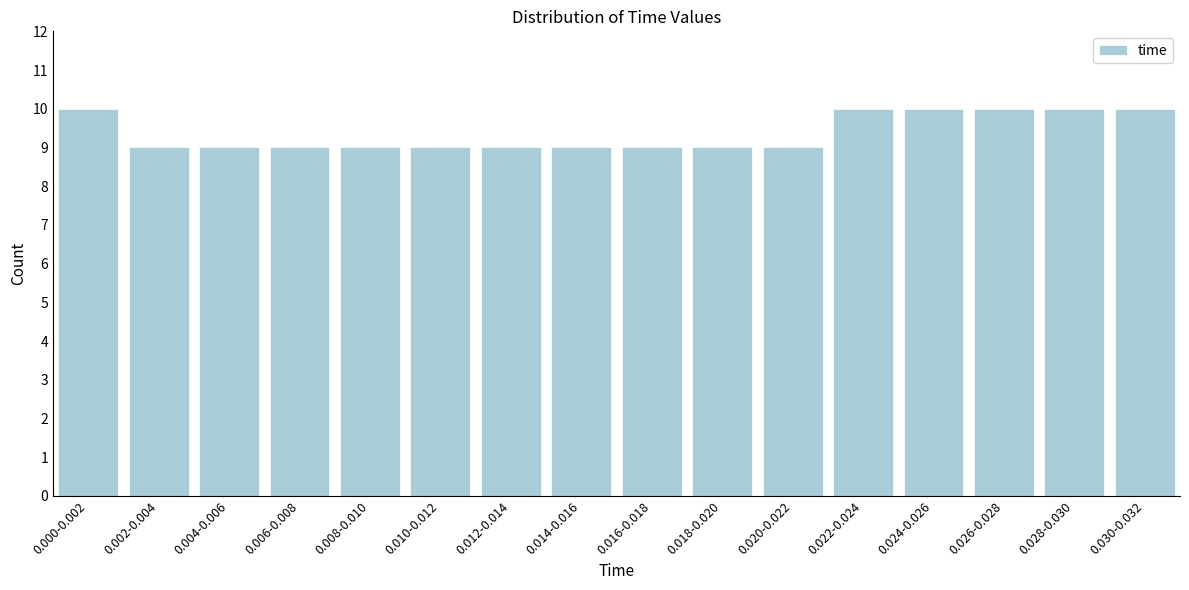

Reading left to right, transcribe all the data shown in this chart.

10	9	9	9	9	9	9	9	9	9	9	10	10	10	10	10